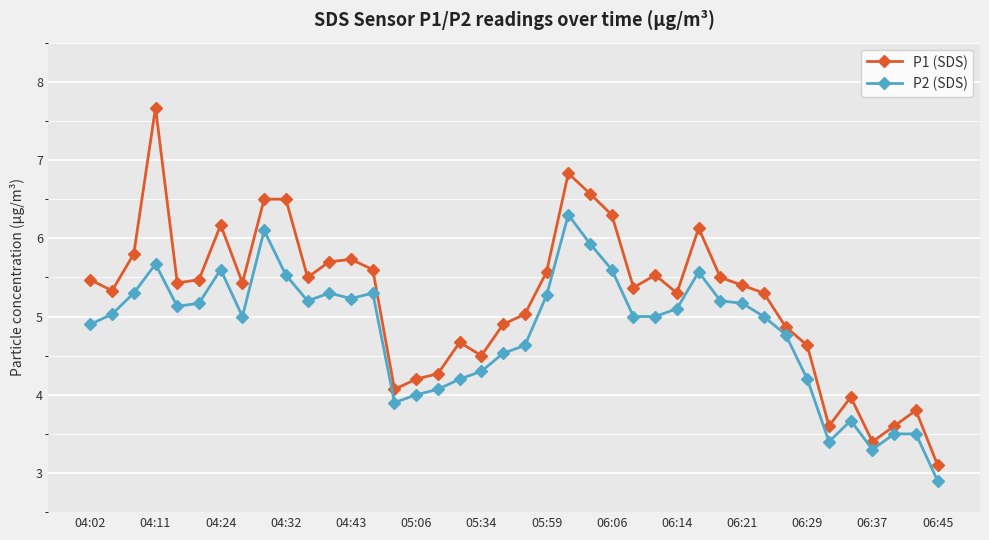

What is the maximum value shown in the chart?

7.7